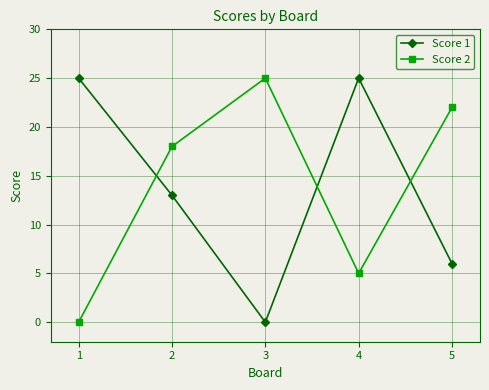

What are all the series names shown in the legend?

Score 1, Score 2